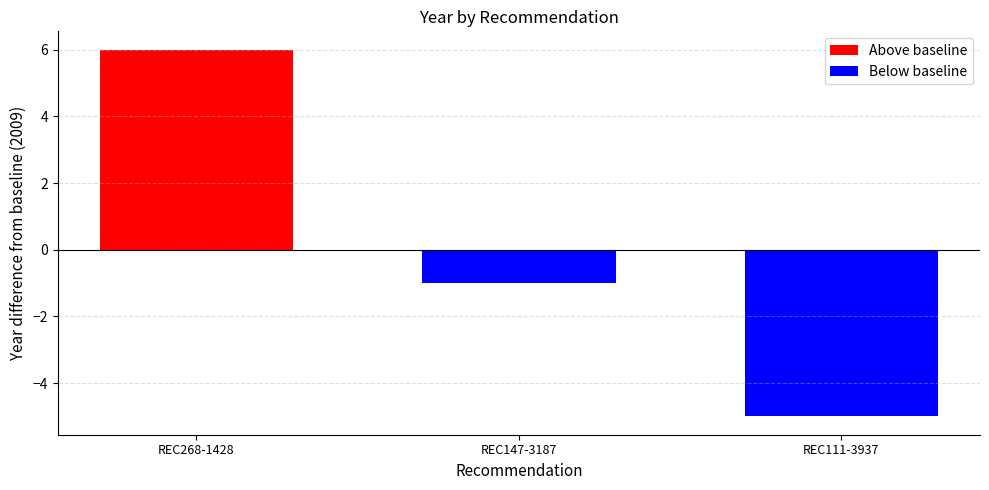

What is the sum of the Below baseline values at REC111-3937 and REC147-3187?

-6